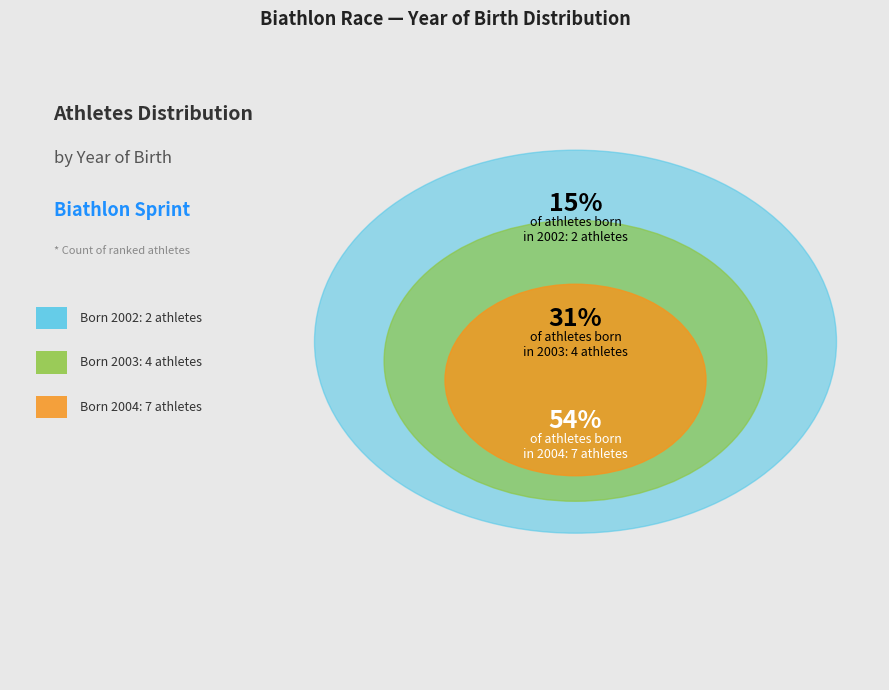

What is the change in value from 2003 to 2004?

+3